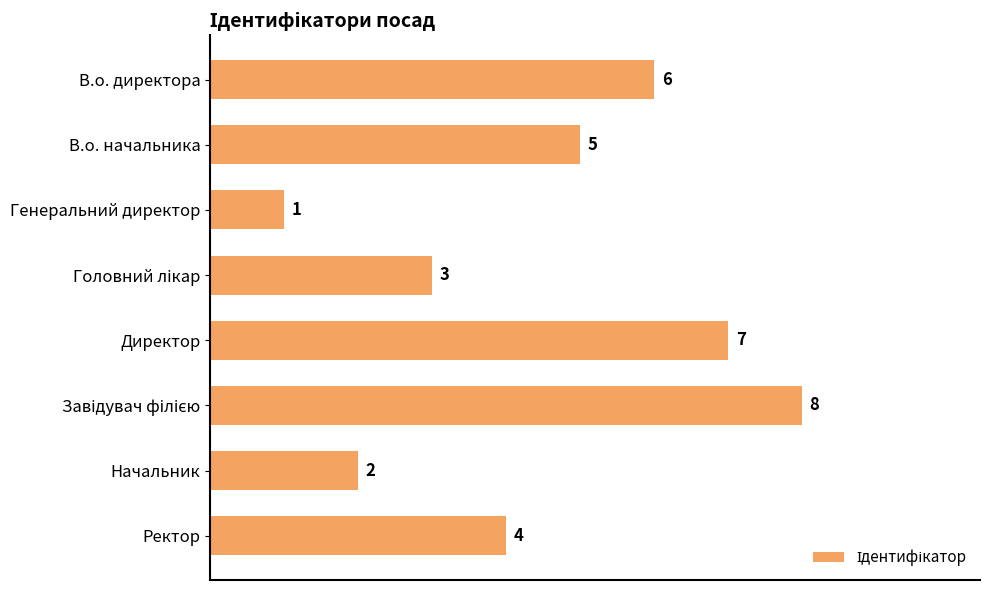

What is the sum of all values?

36